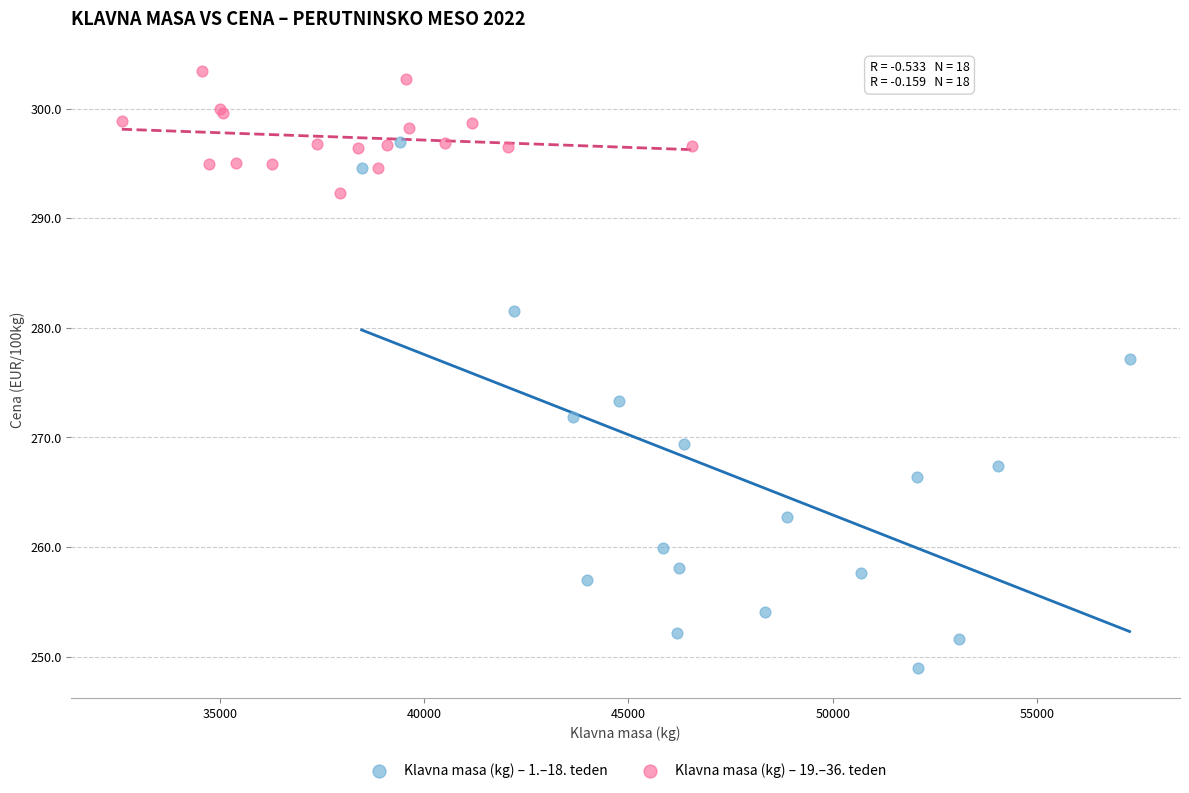

Which series reaches the maximum Y coordinate?

Klavna masa (kg) – 19.–36. teden